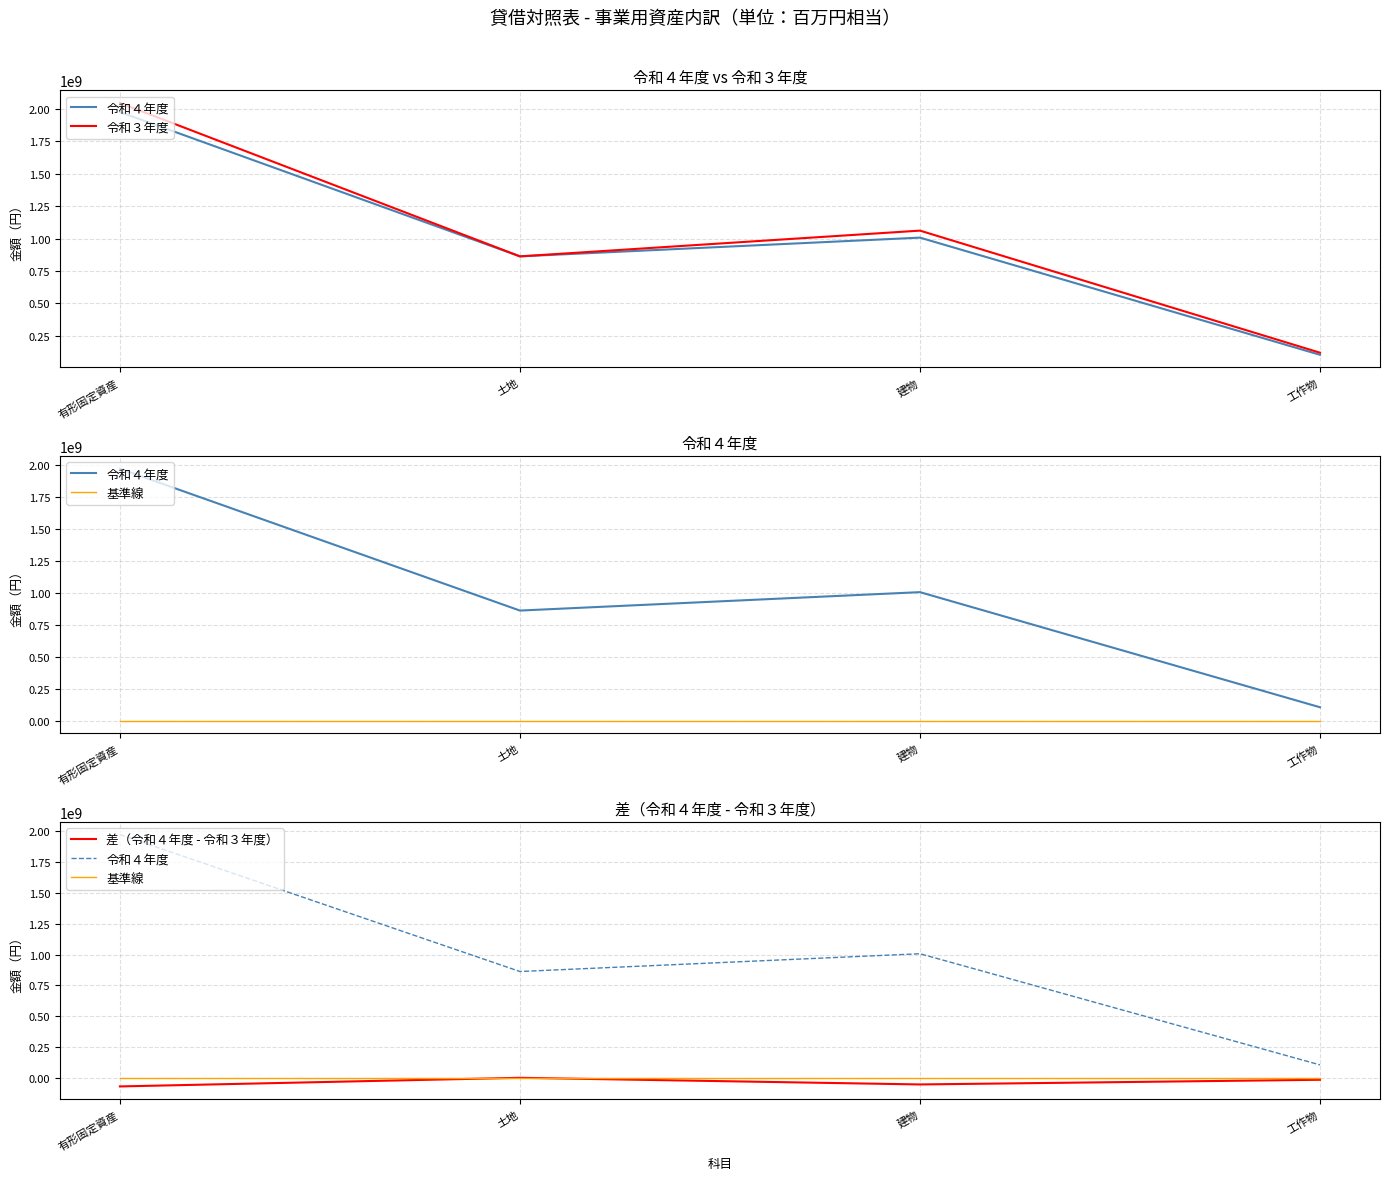

How many data points in 差（令和４年度 - 令和３年度） are above -16094676?

1